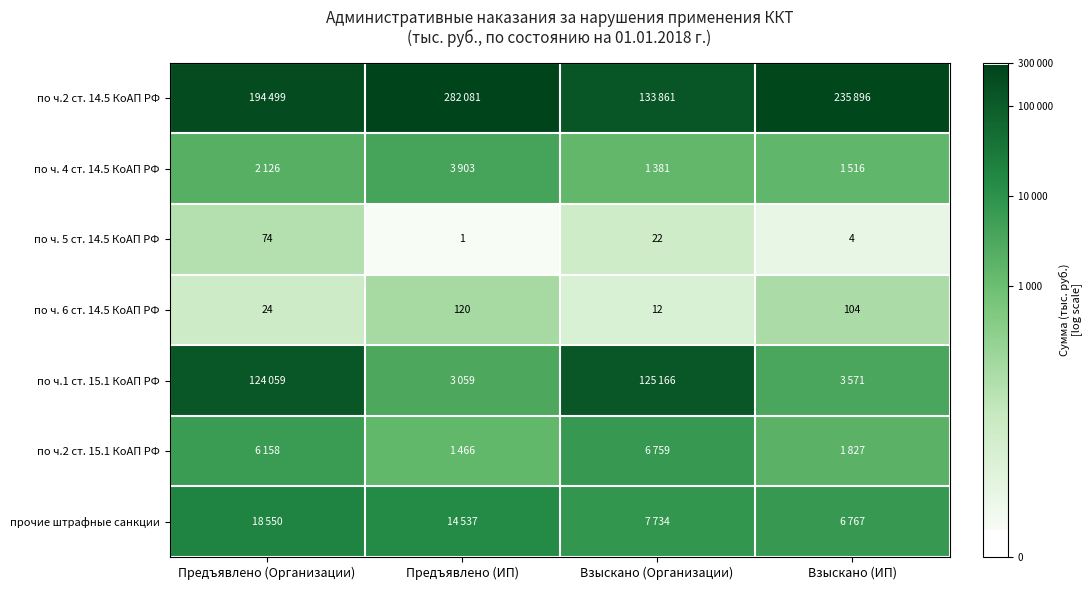

Rank the categories by по ч. 5 ст. 14.5 КоАП РФ value from lowest to highest.

Предъявлено (ИП), Взыскано (ИП), Взыскано (Организации), Предъявлено (Организации)